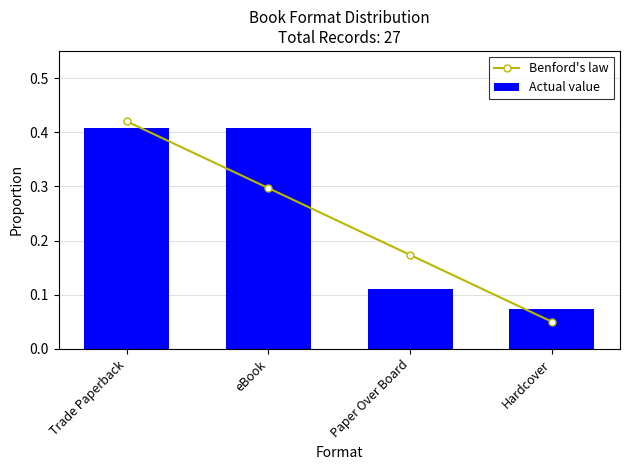

What is the lowest value of the Benford's law series?

0.1